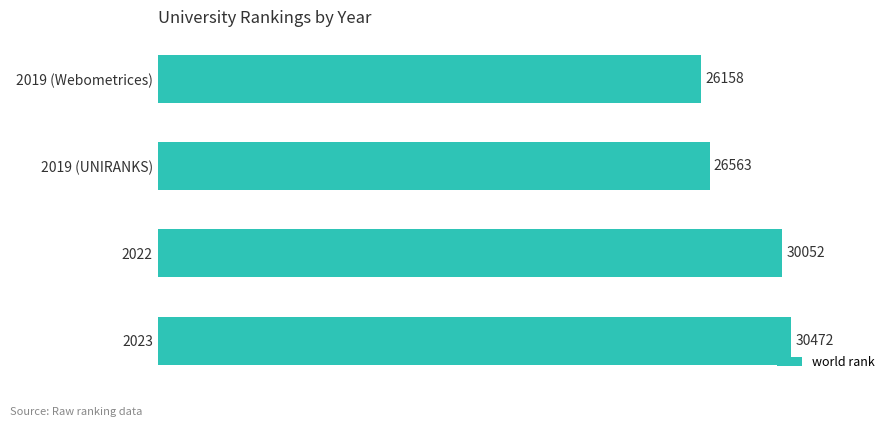

Rank the categories by value from highest to lowest.

2023, 2022, 2019 (UNIRANKS), 2019 (Webometrices)